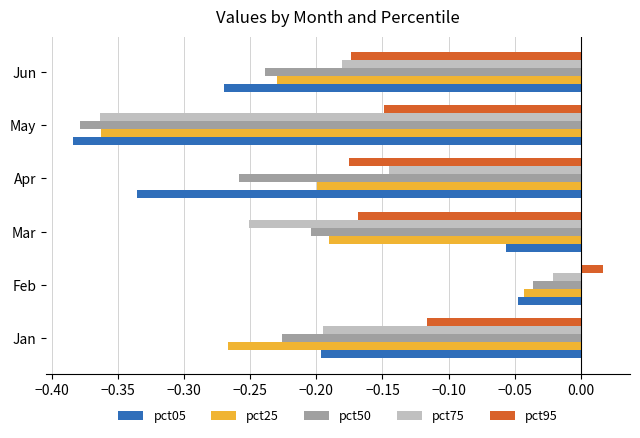

Between Jan and Apr, which series saw the biggest shift?

pct05